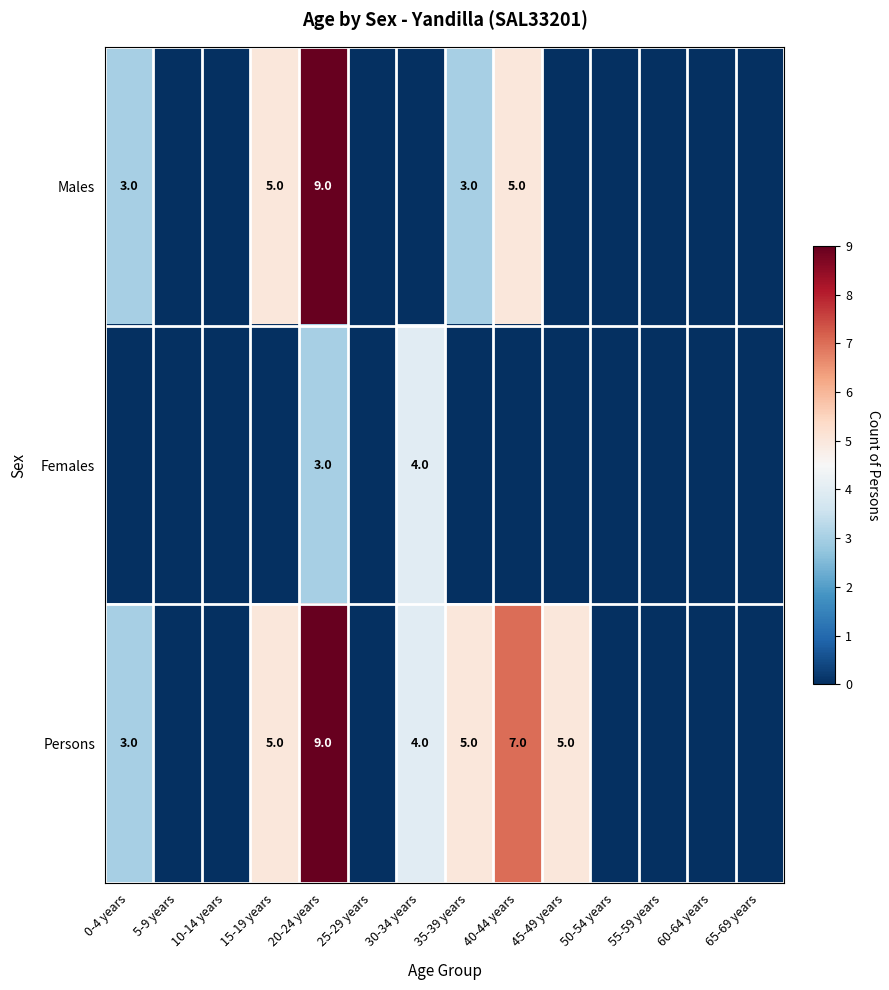

The value of Persons at 35-39 years is 3. True or false?

False